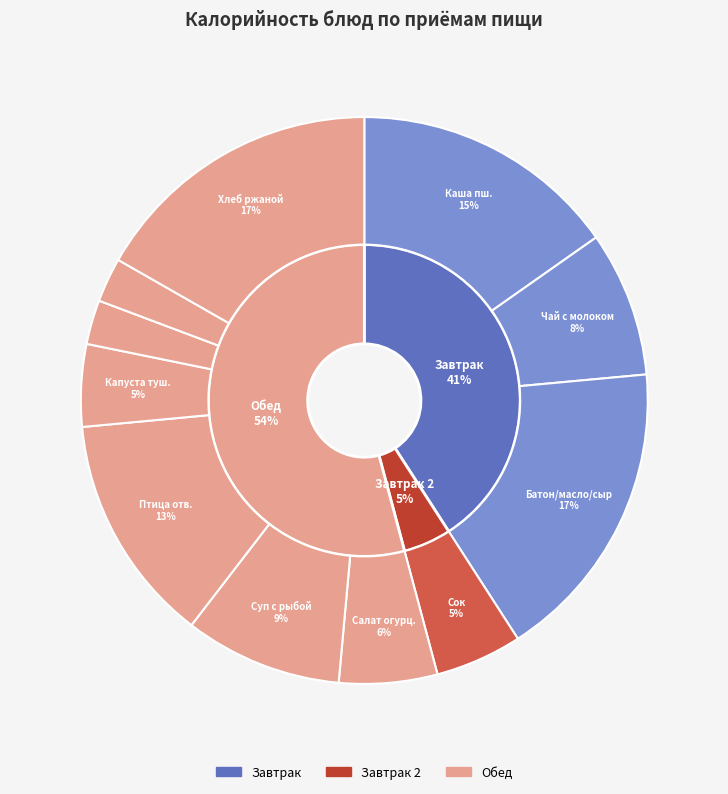

Which slice is the largest?

Батон нарезной, масло сливочное, сыр